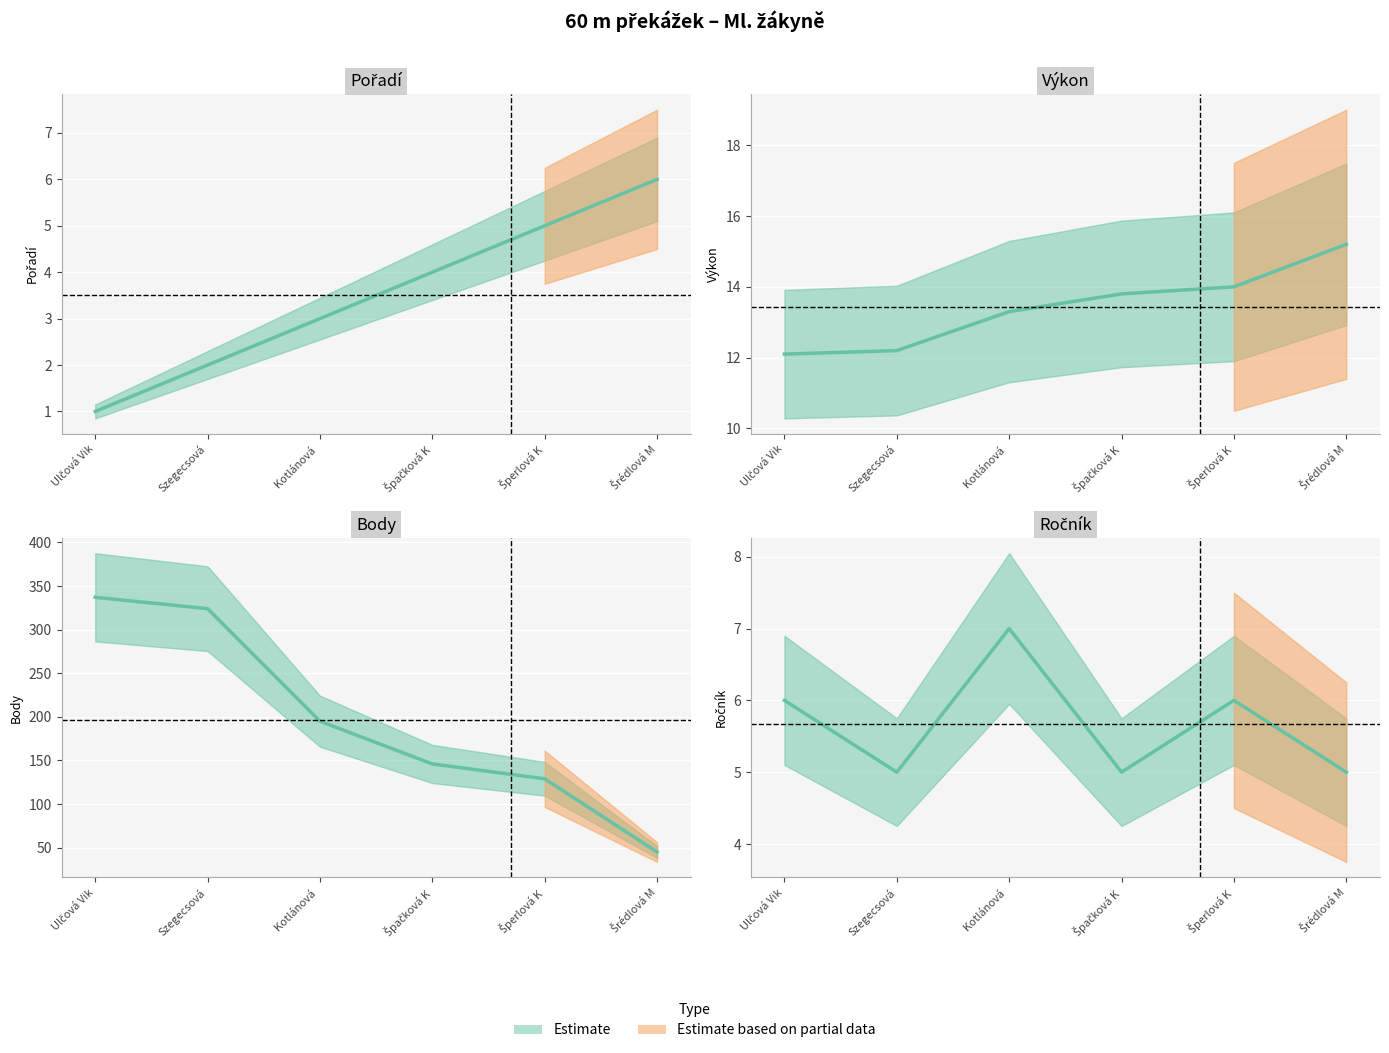

Between which two adjacent categories do Pořadí and Ročník first intersect?

Šperlová K and Šrédlová M